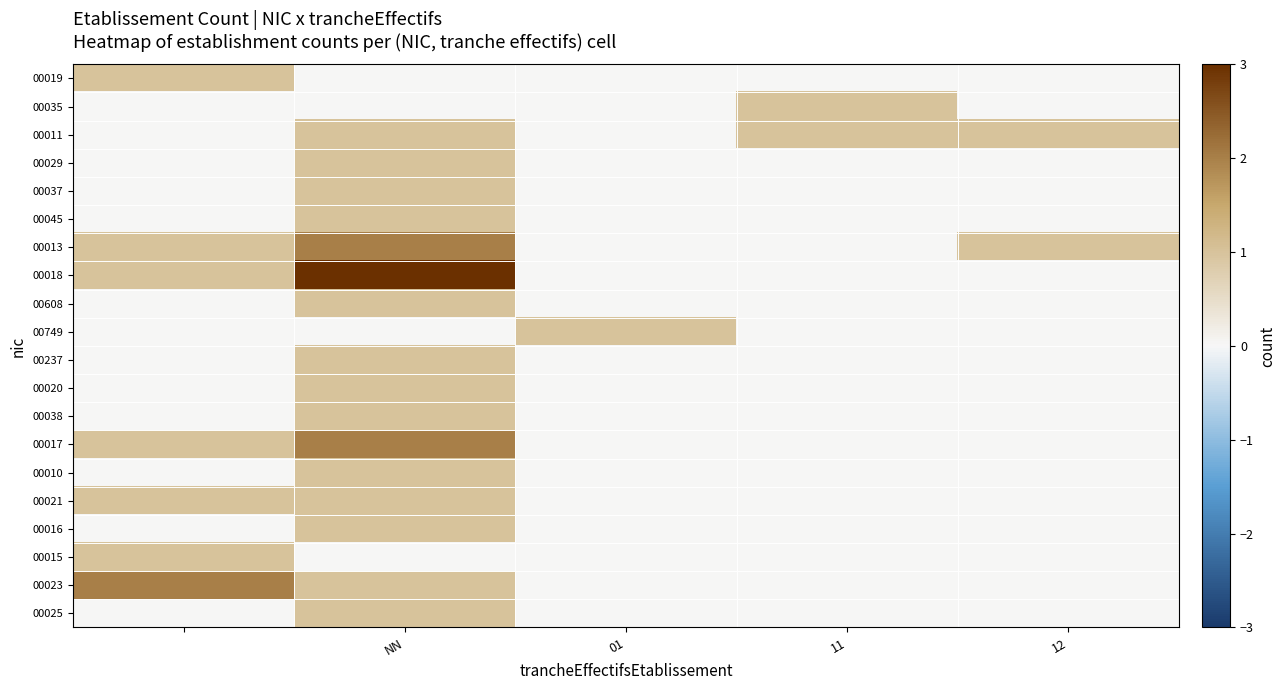

At which category does the chart reach its minimum across all series?

NN